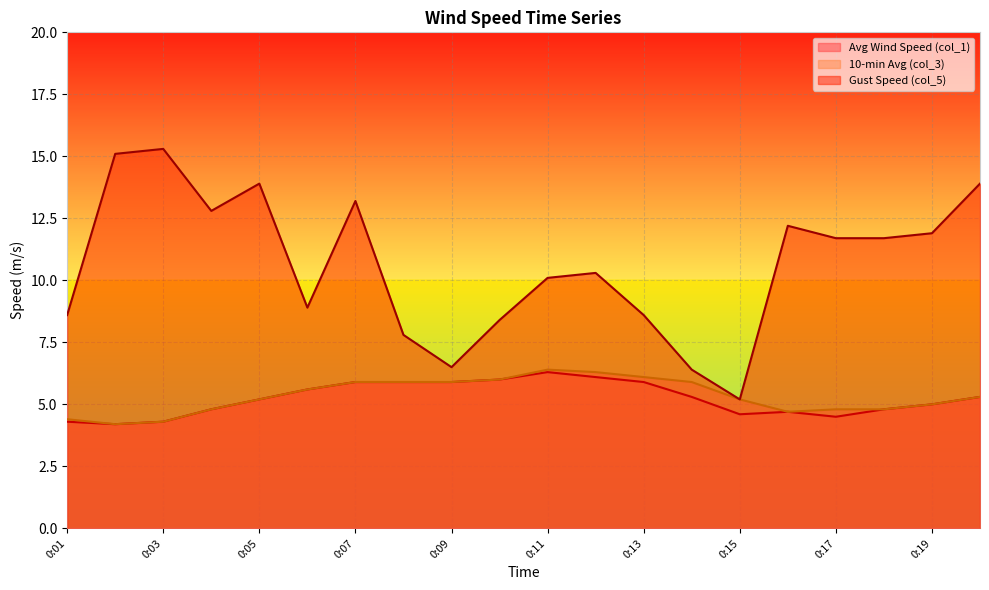

At which category does Avg Wind Speed (col_1) reach its first local valley?

0:02